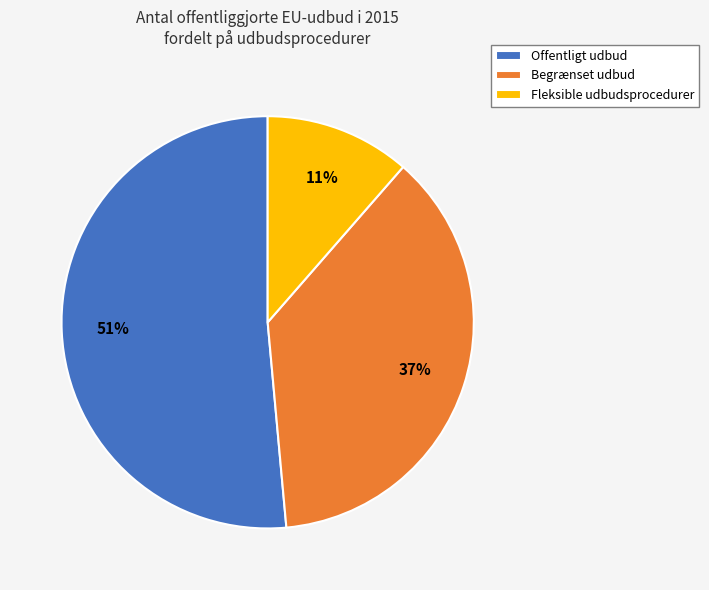

True or false: Begrænset udbud accounts for 37% of the total.

True